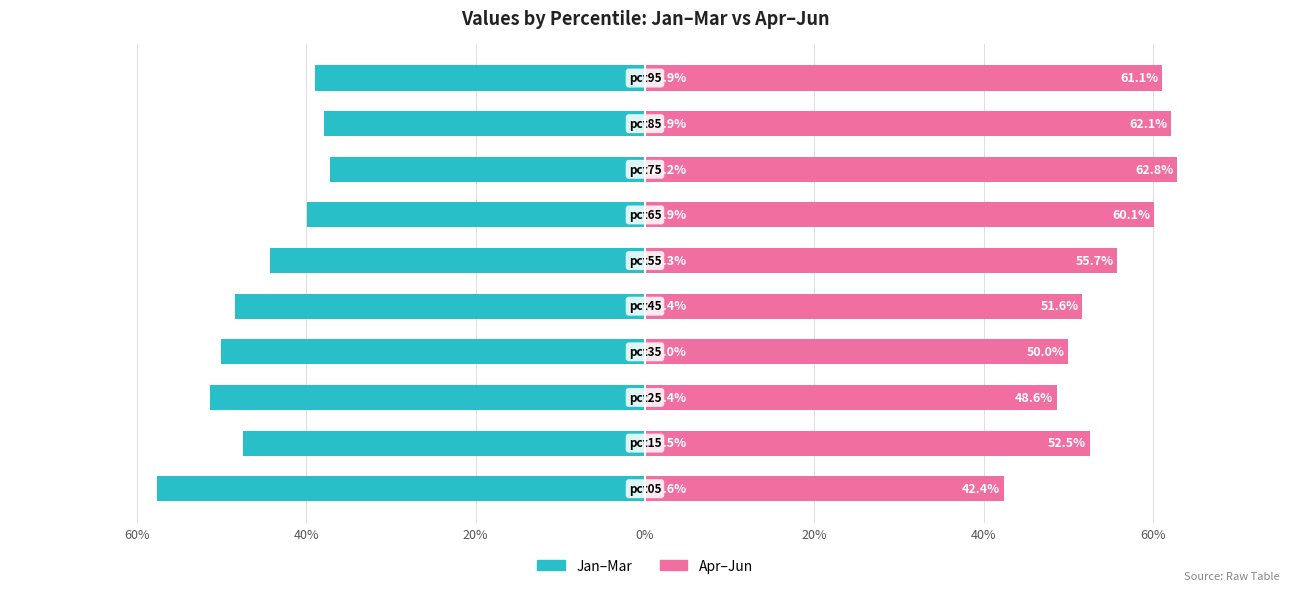

The value of Apr–Jun (right) at 7 is 111.8. True or false?

False